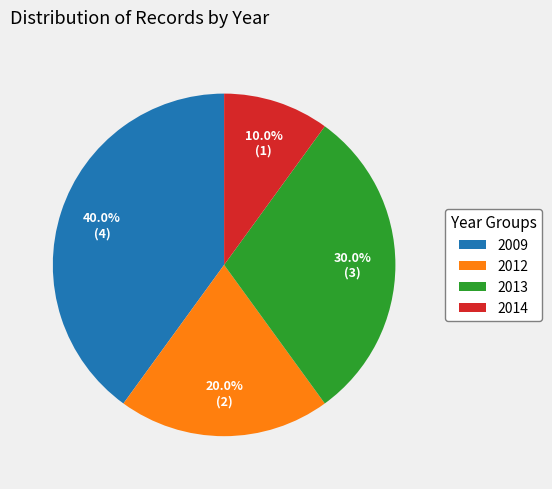

Rank the categories by value from highest to lowest.

2009, 2013, 2012, 2014